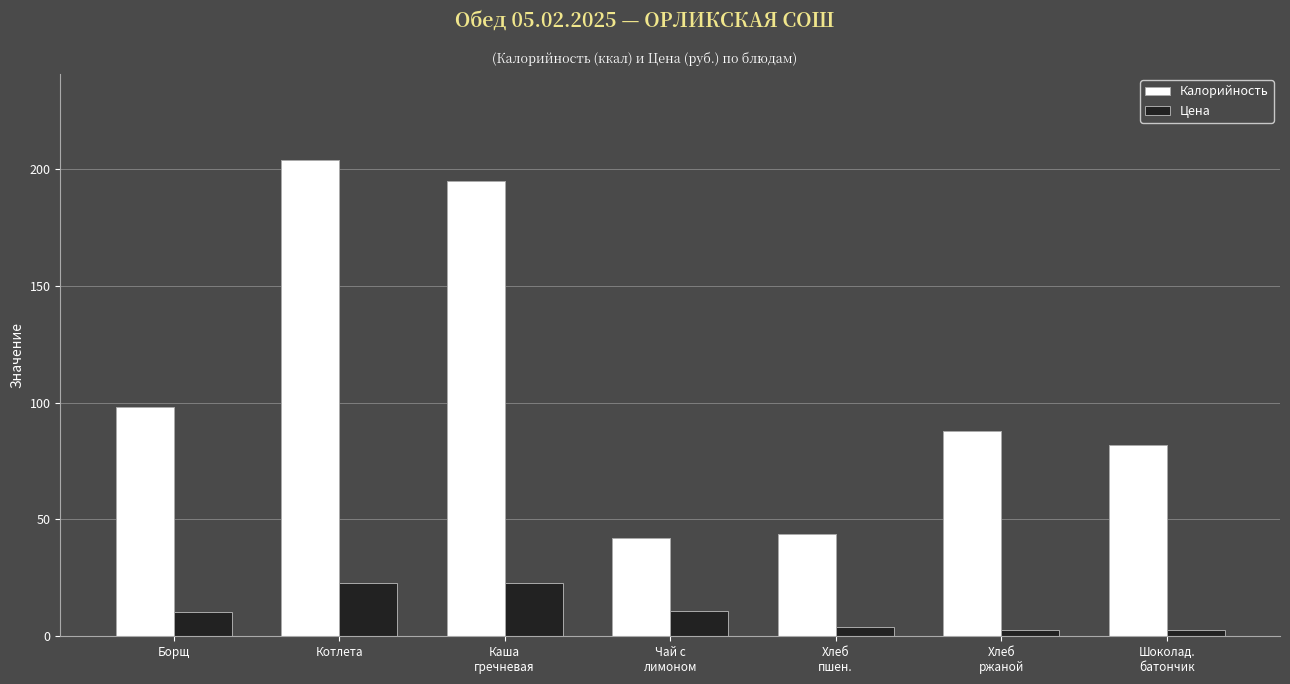

What is the value of the Калорийность bar at the 2nd from the left?

204.0